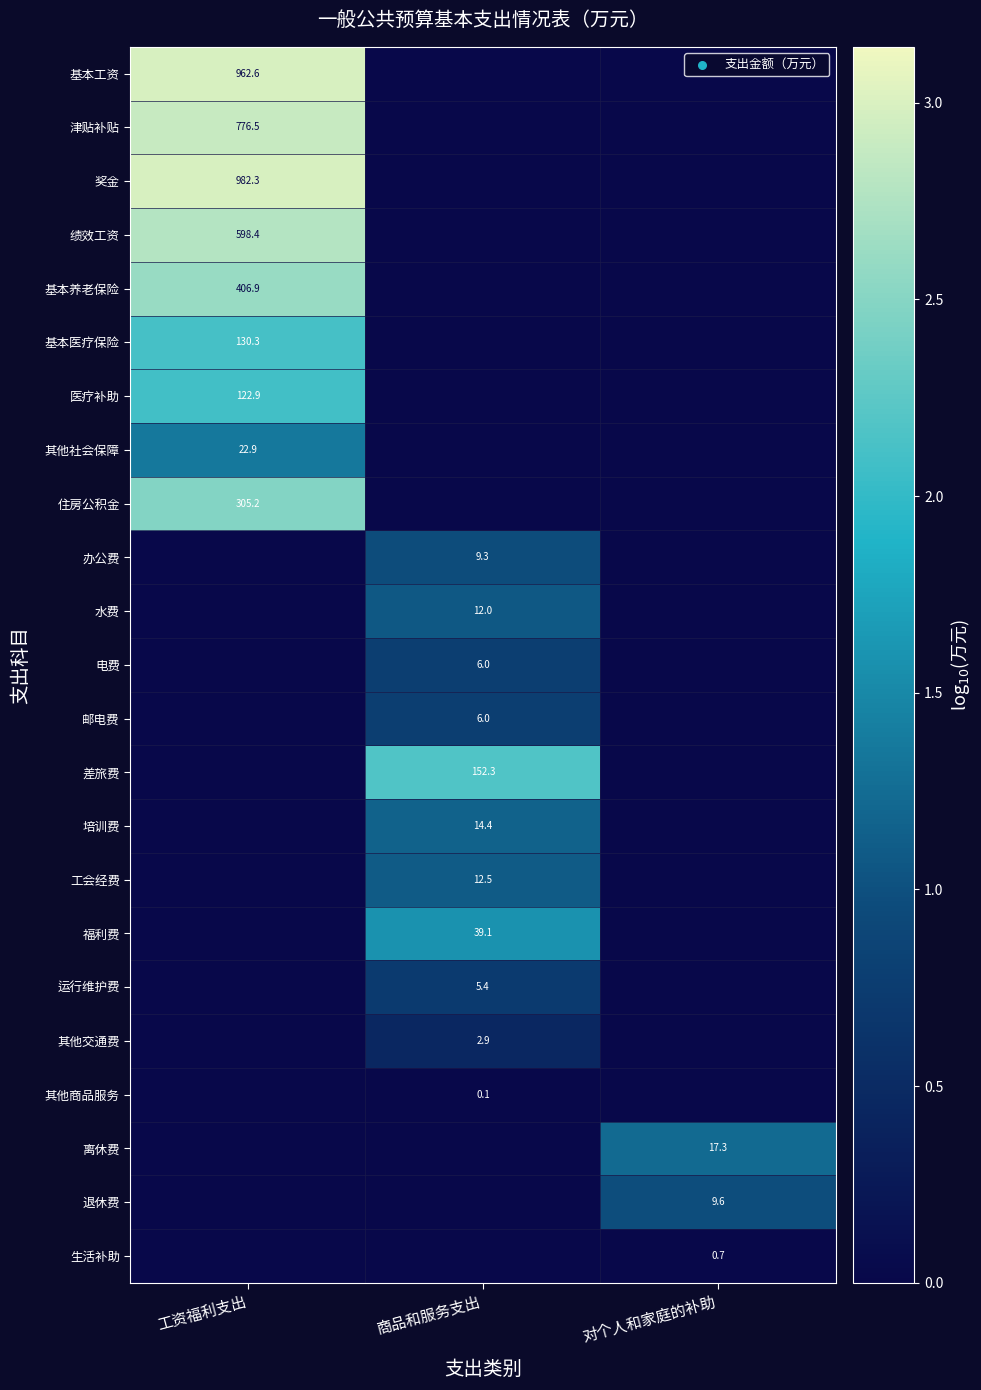

The value of 福利费 at 商品和服务支出 is 51.4. True or false?

False